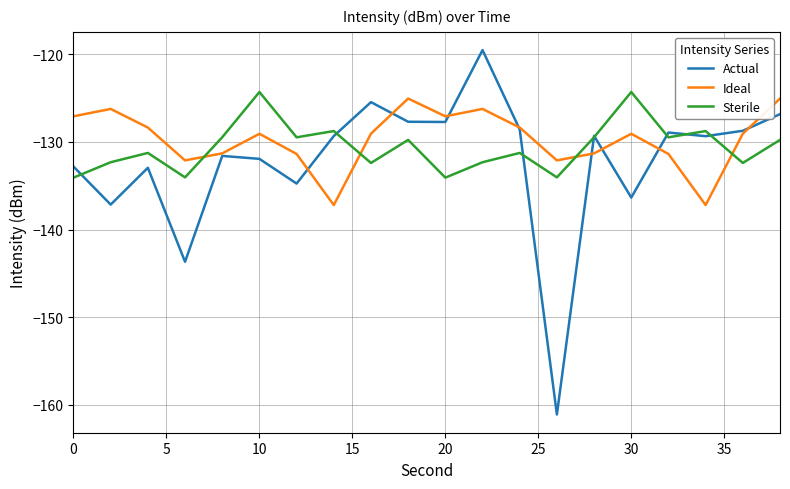

What is the minimum value shown in the chart?

-161.1